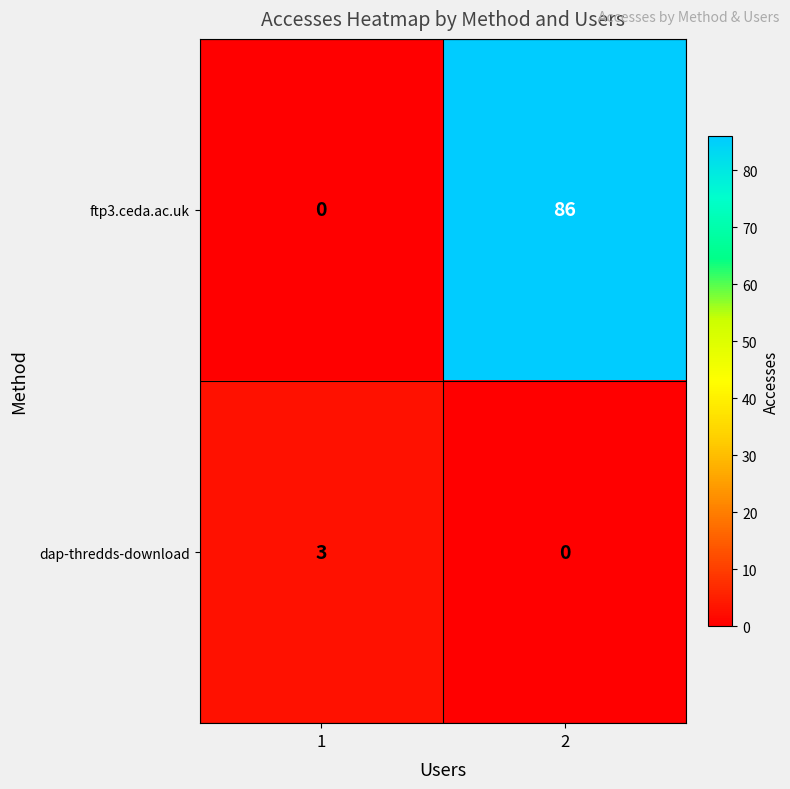

What is the sum of all ftp3.ceda.ac.uk values?

86